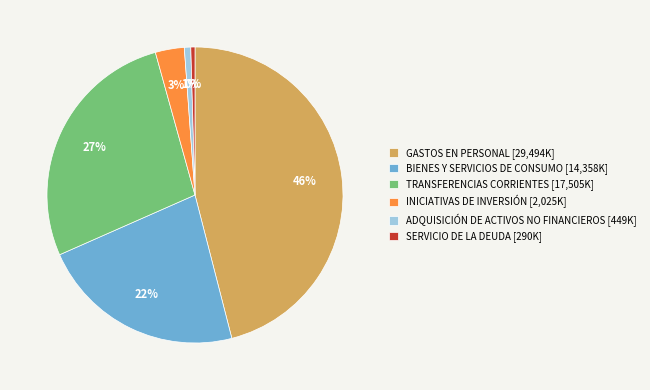

Which category has the biggest portion of the pie?

GASTOS EN PERSONAL